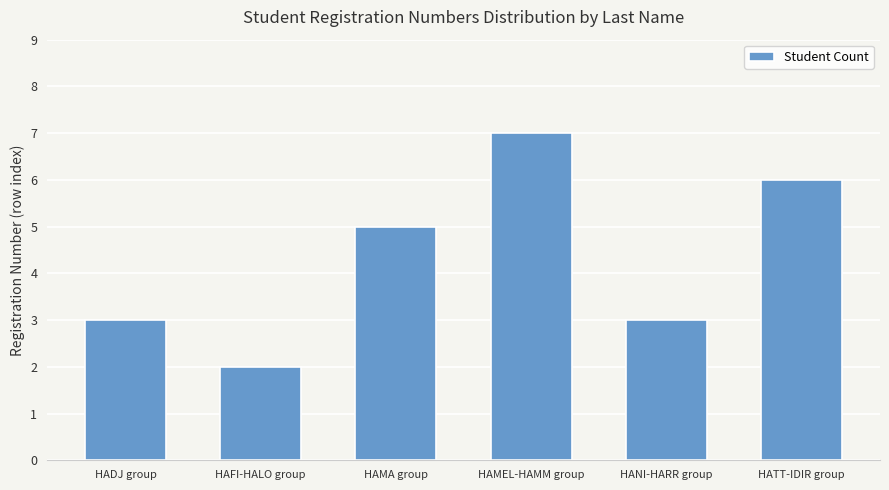

The chart shows a value of 5 at HAMA group. True or false?

True